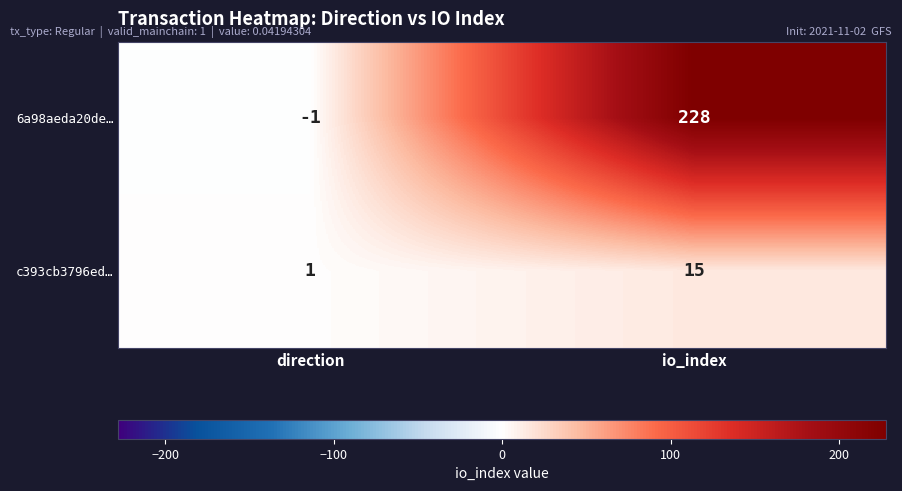

At which label is 6a98aeda20de… closest to 113?

direction